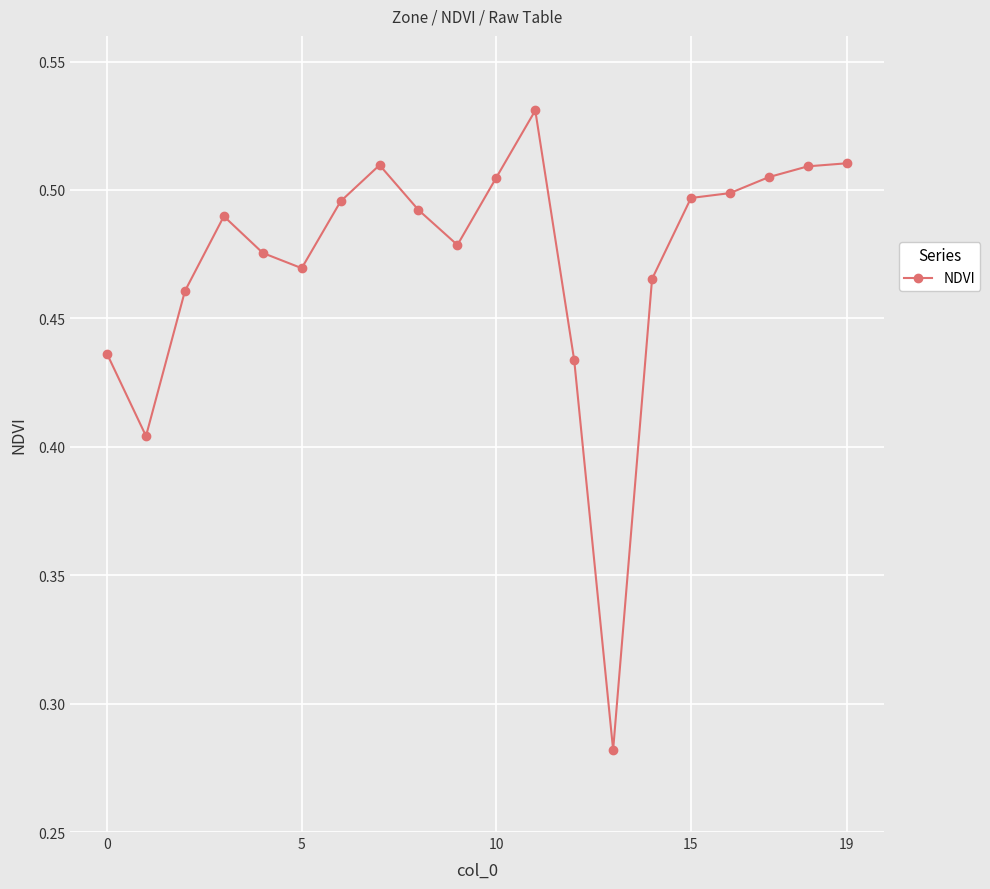

How many values are between 0 and 1?

20